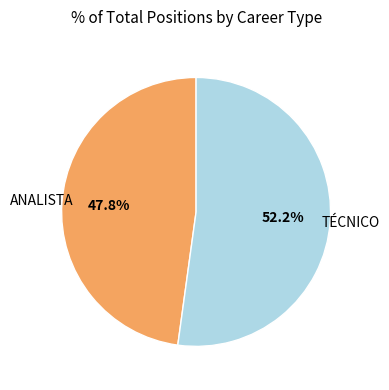

Which category has the smallest portion of the pie?

ANALISTA